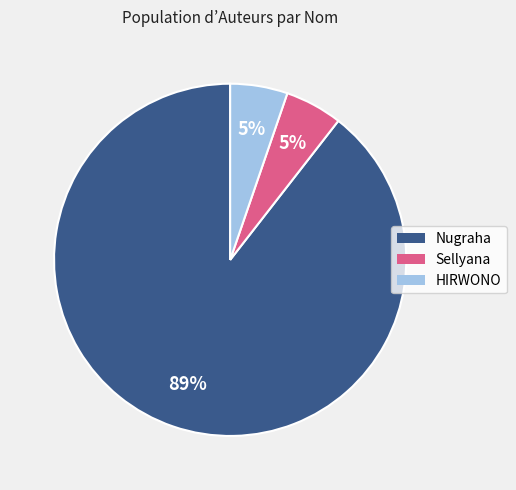

Count the number of slices in the pie.

3